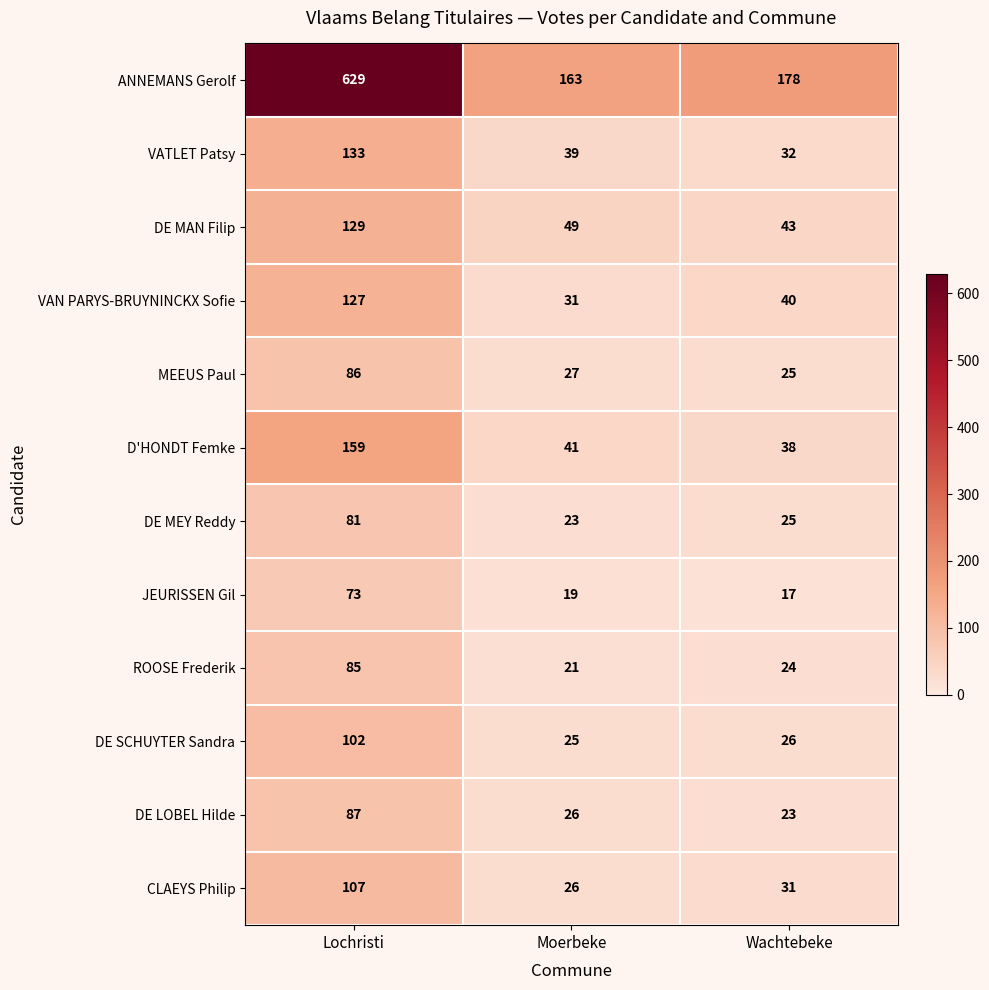

What is the average value of the DE LOBEL Hilde series?

45